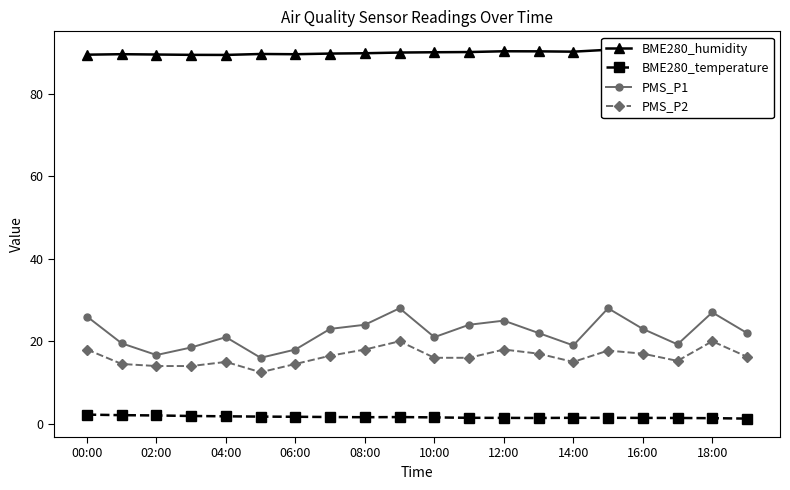

Which series has the widest spread of values?

PMS_P1